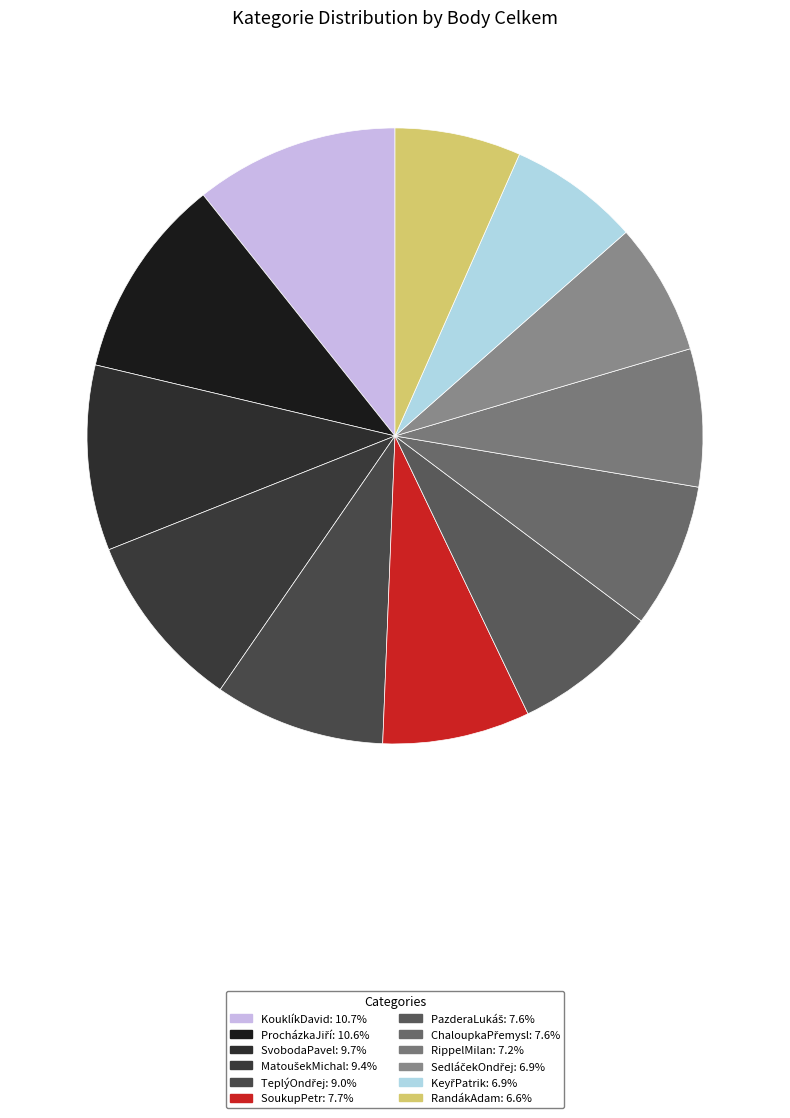

Is it true that ProcházkaJiří is 11% of the pie?

True